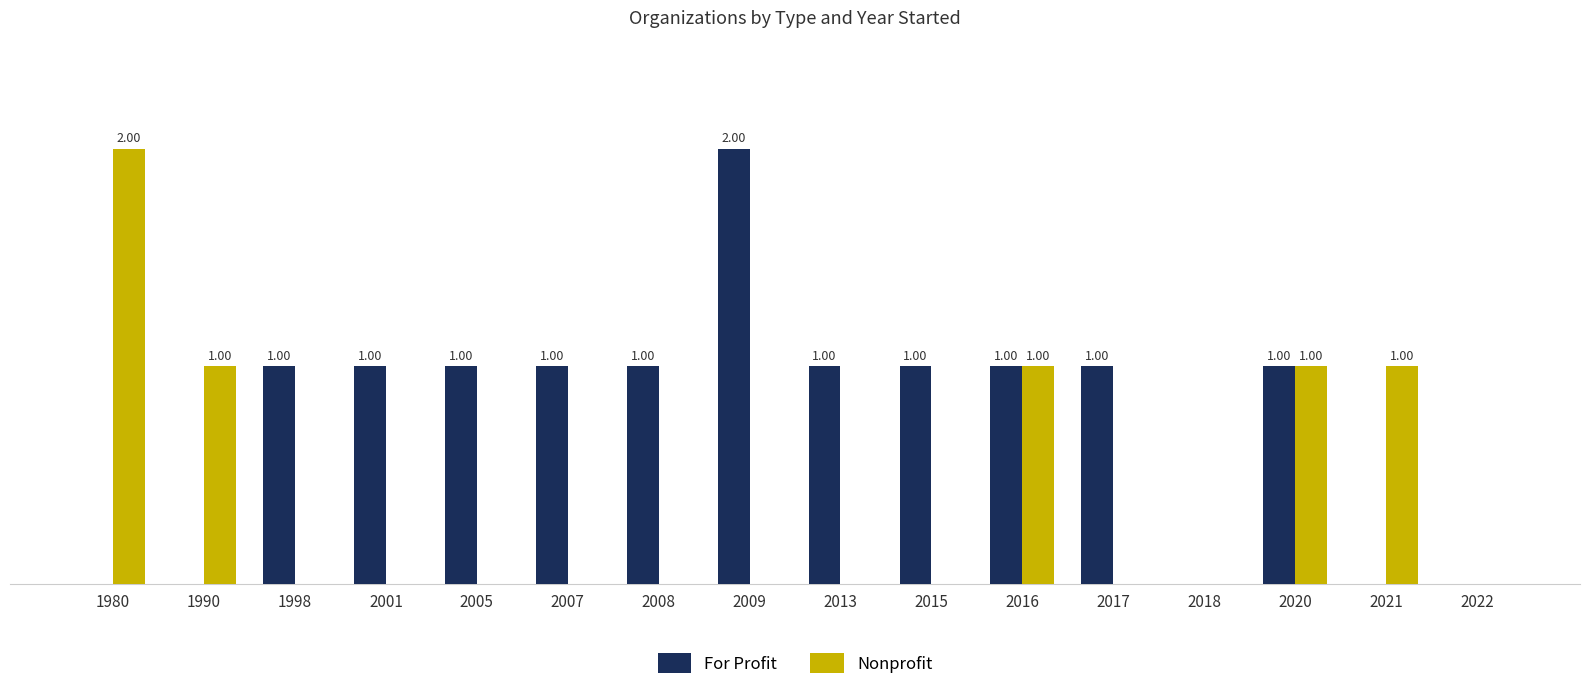

Between 1980 and 2017, which series saw the biggest shift?

Nonprofit